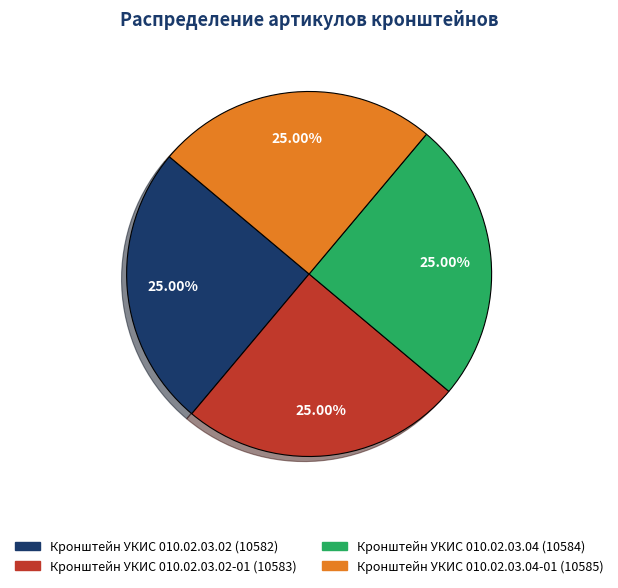

Does any single category account for the majority?

No